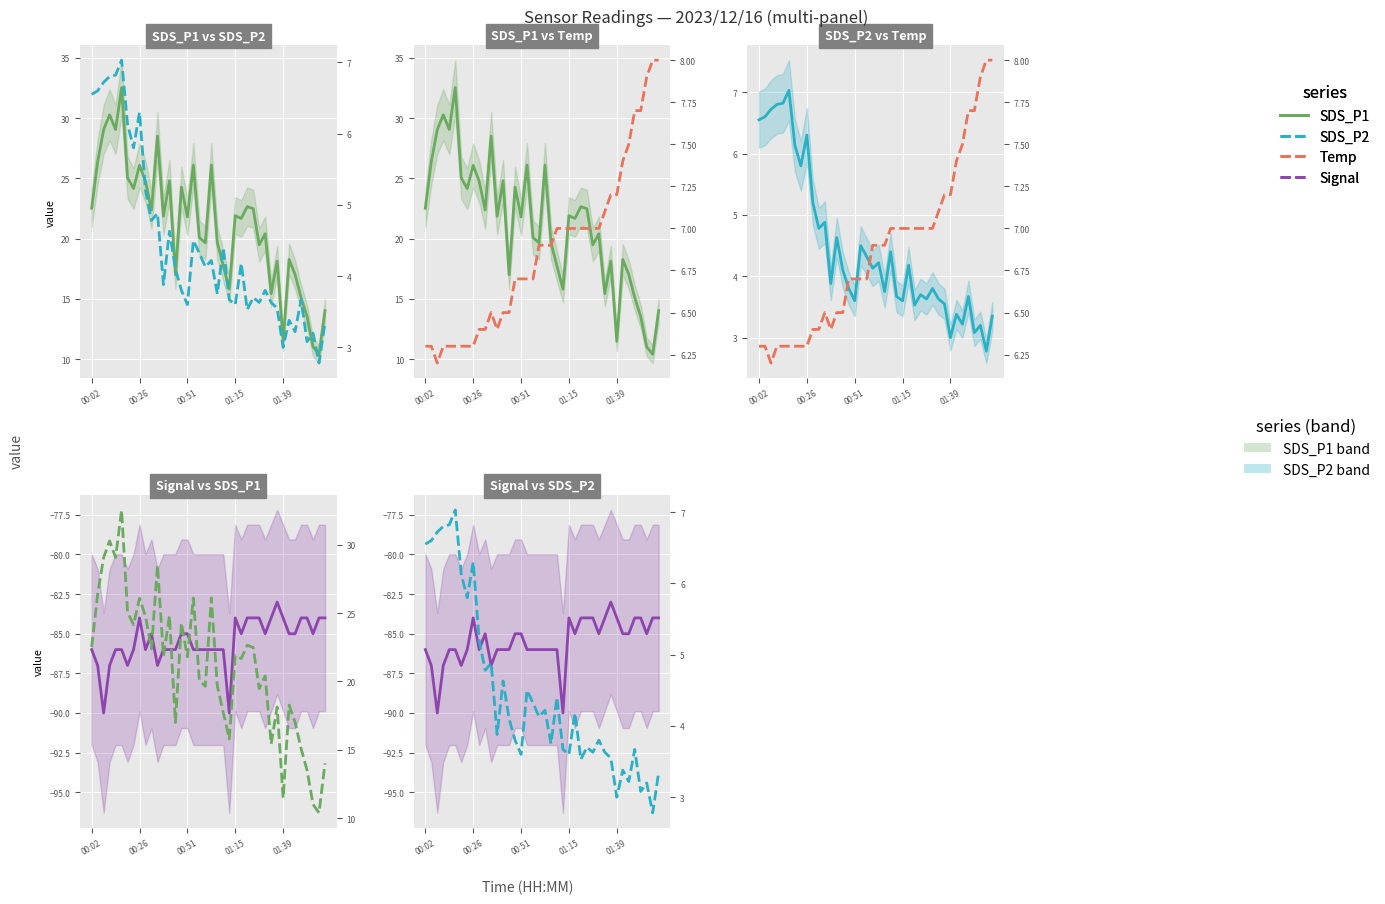

Where is the first local maximum for SDS_P2?

5